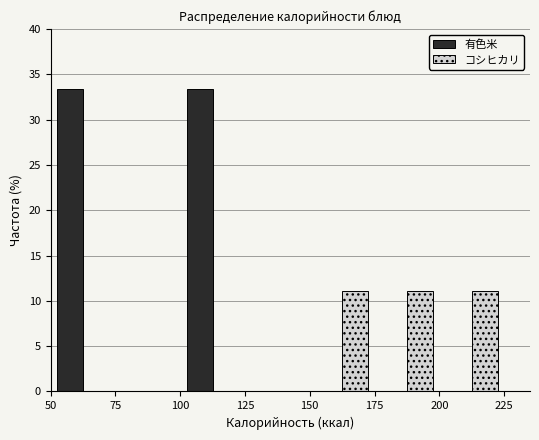

Reading left to right, list every range on the x-axis with the height of the bar of each series over it. The values are not printed on the chart, so give them approximately, as read against the axis.

50 to 75: 有色米=33.5	コシヒカリ=0
75 to 100: 有色米=0	コシヒカリ=0
100 to 125: 有色米=33.5	コシヒカリ=0
125 to 150: 有色米=0	コシヒカリ=0
150 to 175: 有色米=0	コシヒカリ=11.0
175 to 200: 有色米=0	コシヒカリ=11.0
200 to 225: 有色米=0	コシヒカリ=11.0